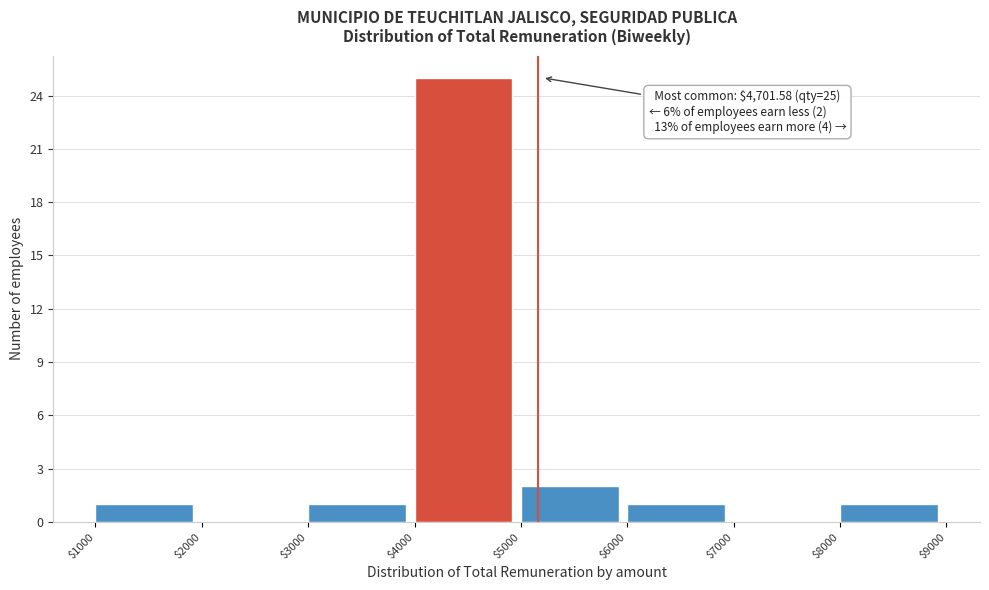

Which range on the x-axis has the tallest bar?

$4000 to $5000